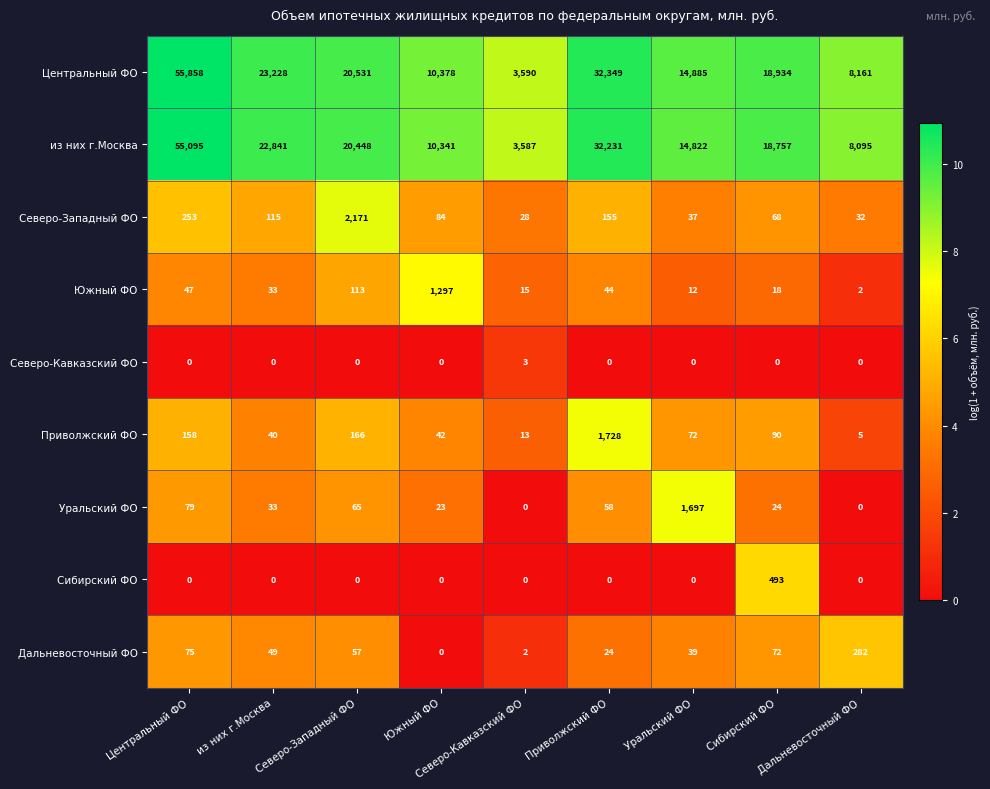

Rank the categories by Северо-Западный ФО value from lowest to highest.

Северо-Кавказский ФО, Дальневосточный ФО, Уральский ФО, Сибирский ФО, Южный ФО, из них г.Москва, Приволжский ФО, Центральный ФО, Северо-Западный ФО